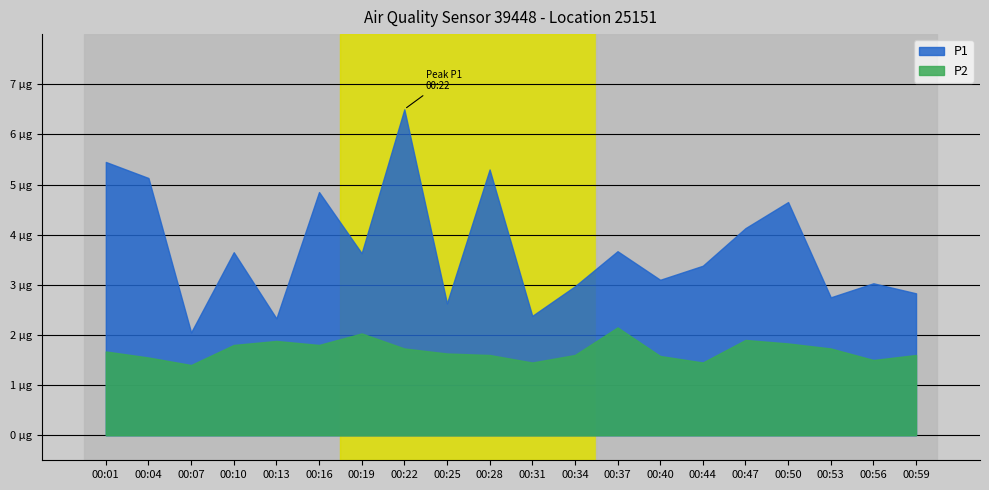

Which series has the largest range (max minus min)?

P1